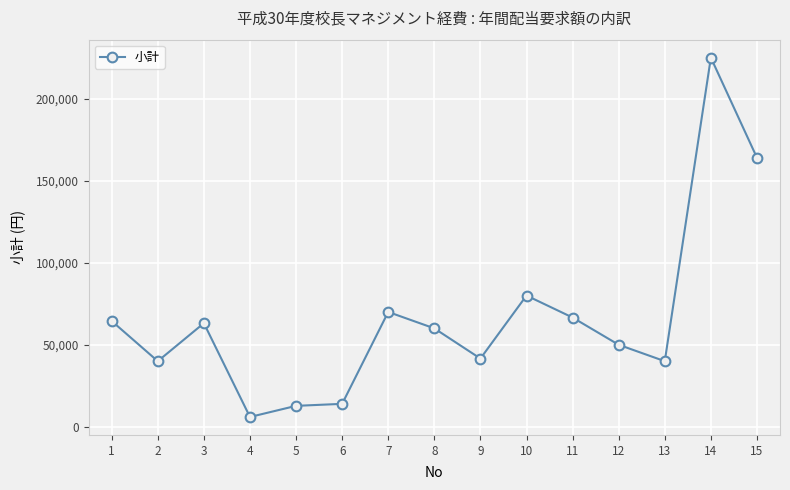

Where is the first local minimum?

2